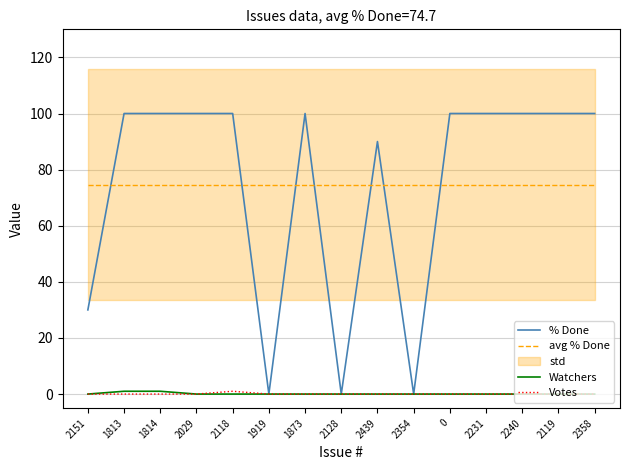

Read the % Done value at 1873.

100.0